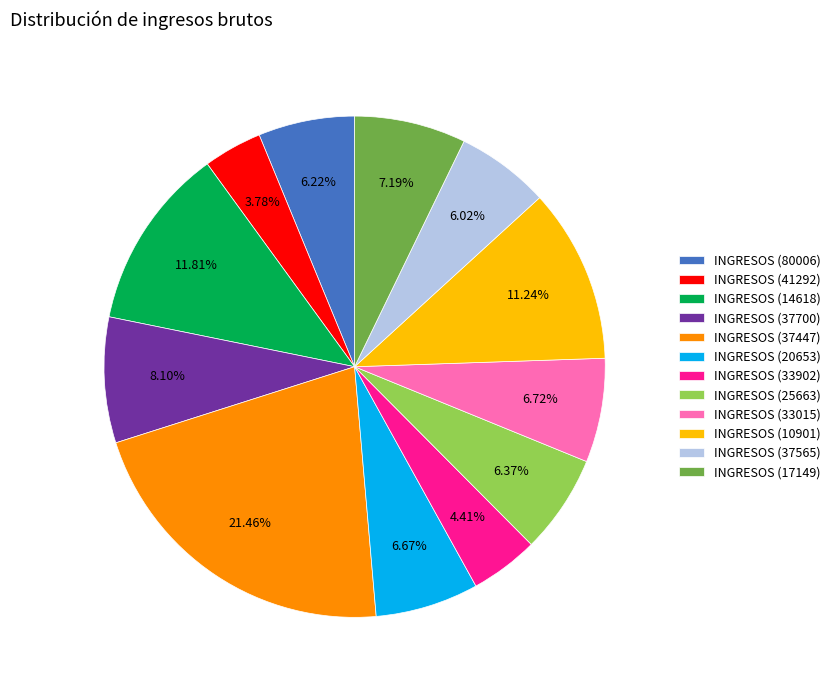

Is it true that INGRESOS (80006) is 1% of the pie?

False